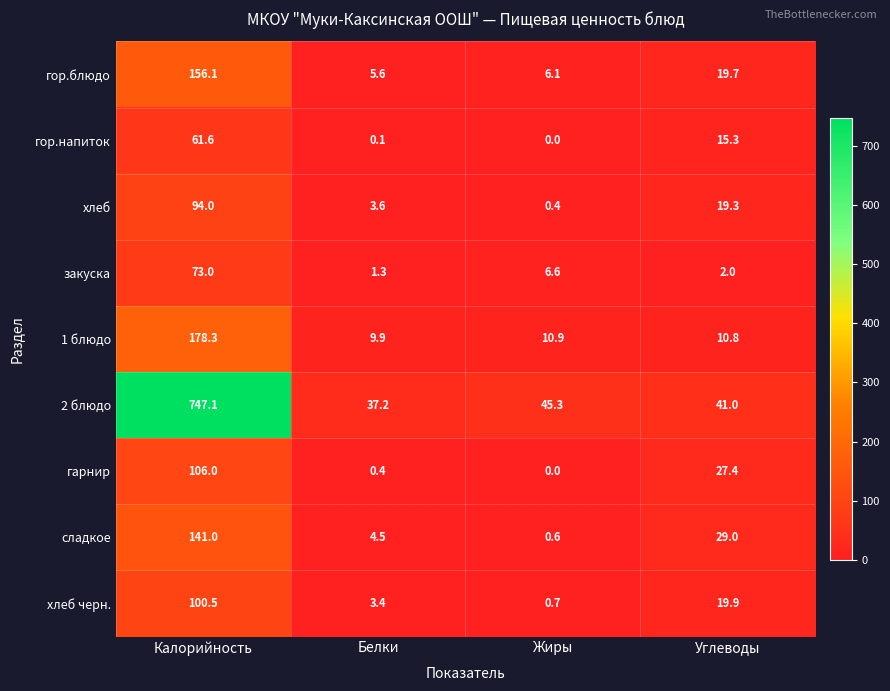

At which category is the sum across all series the highest?

Калорийность